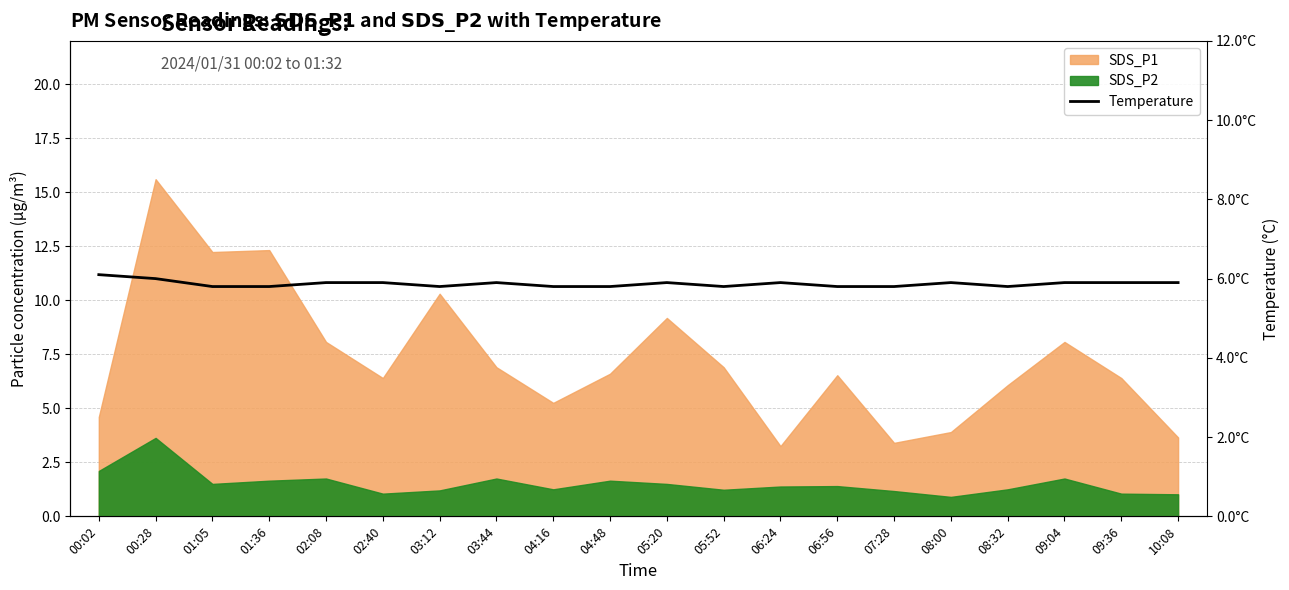

What is the smallest value displayed?

5.8